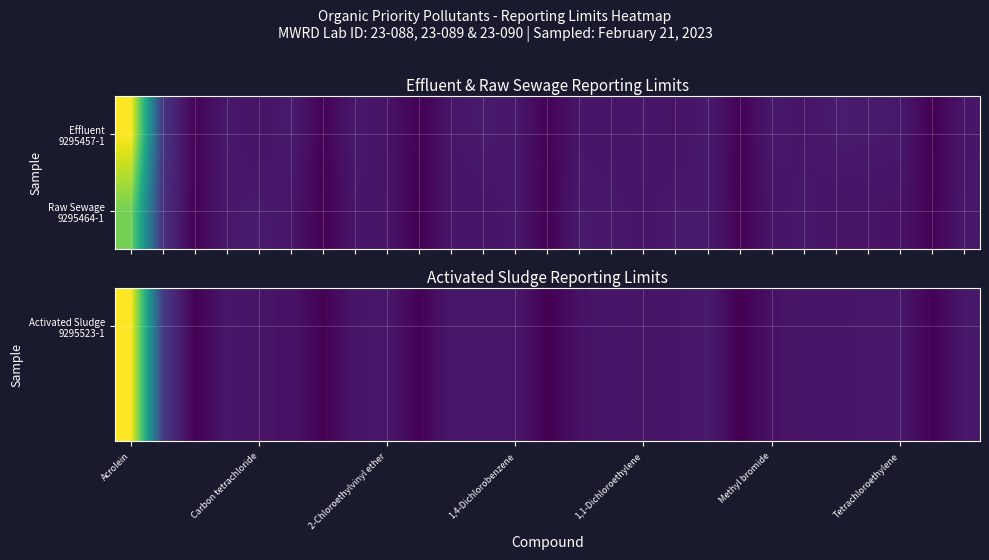

Which label corresponds to the largest value in the chart?

Acrolein